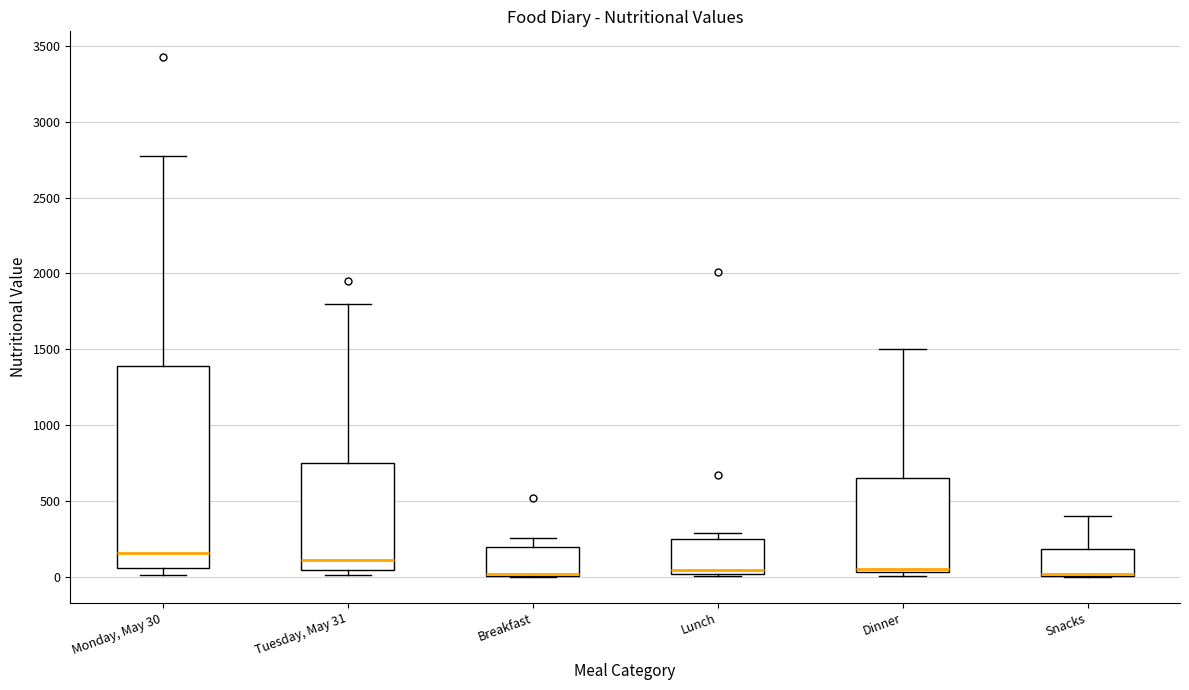

Comparing the boxes themselves (not the whiskers), which one is the tallest?

Monday, May 30